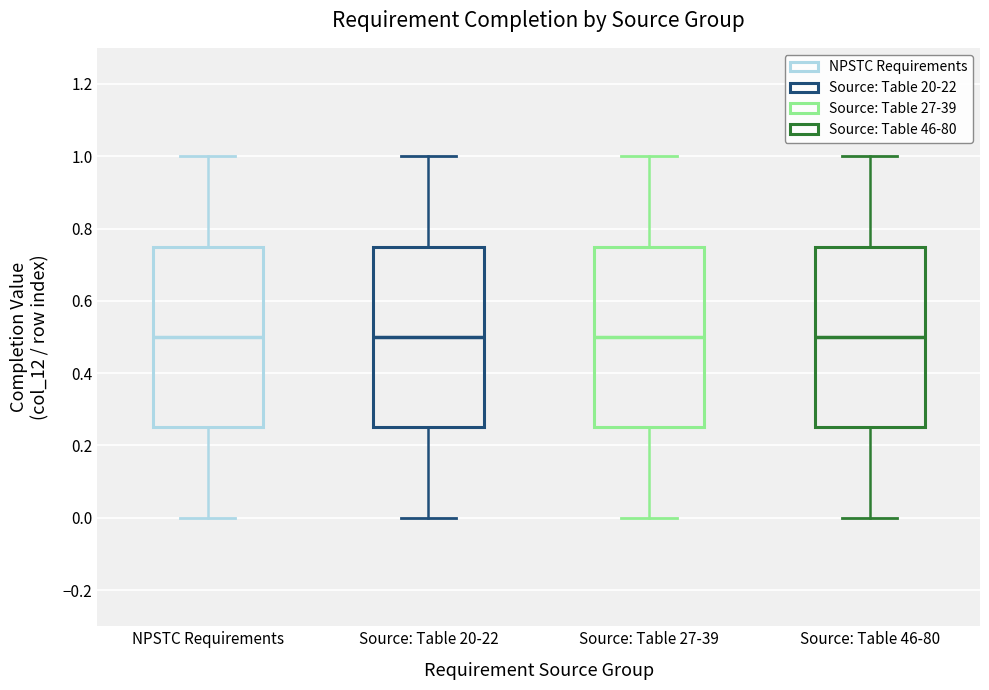

Reading left to right, read every box against the y-axis: the position of its median line, the range the box covers, and the ends of its whiskers. The values are not printed on the chart, so give them approximately, as read against the axis.

NPSTC Requirements: median 0.50, box 0.26 to 0.76, whiskers 0.00 to 1.00
Source: Table 20-22: median 0.50, box 0.26 to 0.76, whiskers 0.00 to 1.00
Source: Table 27-39: median 0.50, box 0.26 to 0.76, whiskers 0.00 to 1.00
Source: Table 46-80: median 0.50, box 0.26 to 0.76, whiskers 0.00 to 1.00